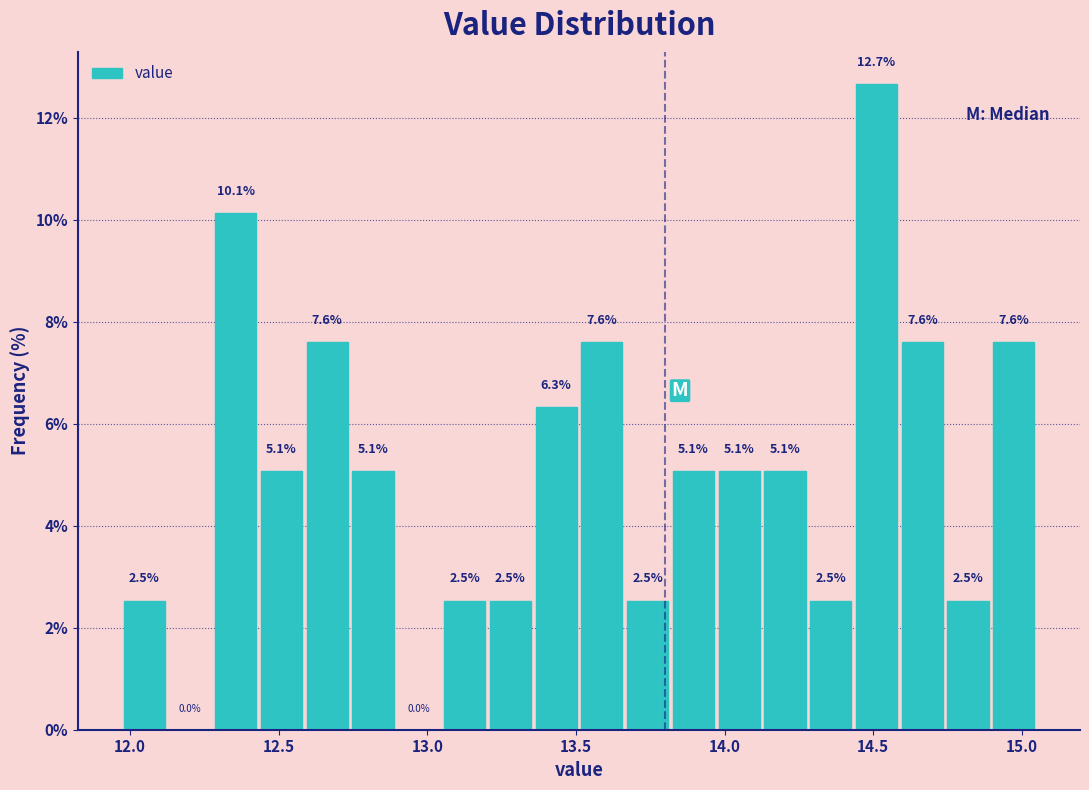

Around what value on the x-axis is the tallest bar? Give the approximate position of its centre, as read against the axis.

14.50